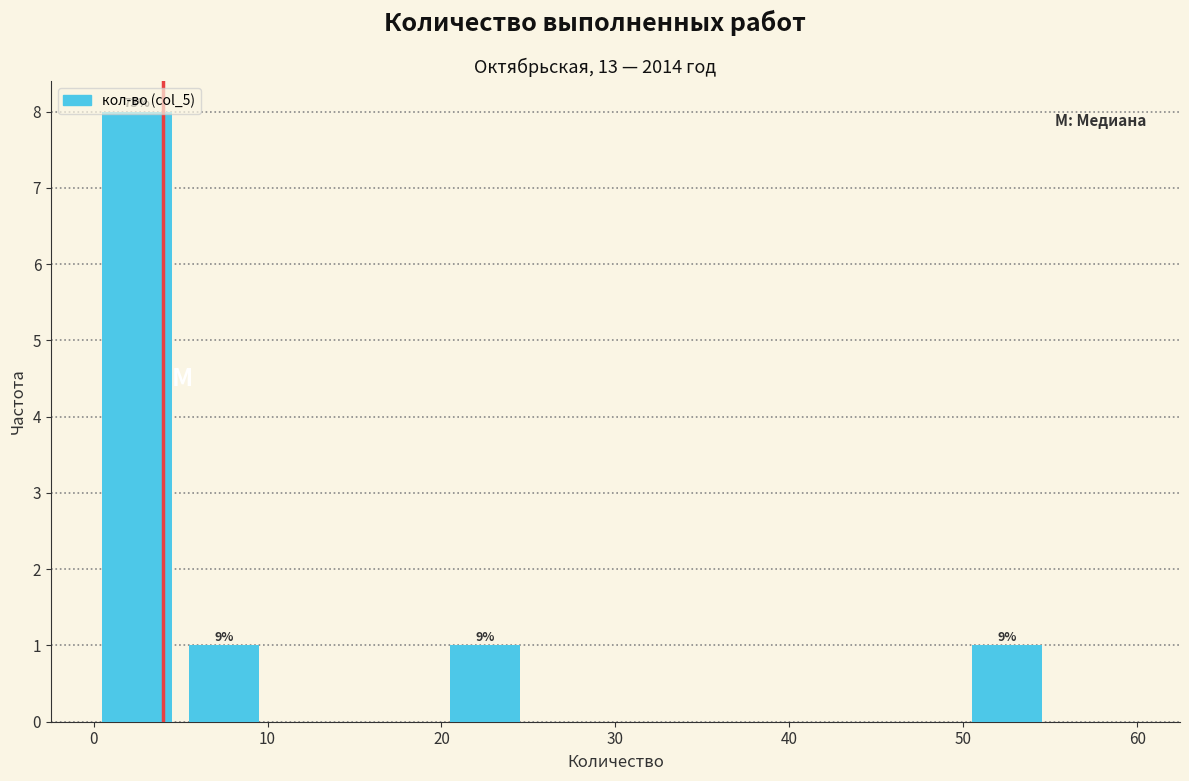

Over which range of the x-axis is the bar tallest?

0 to 5